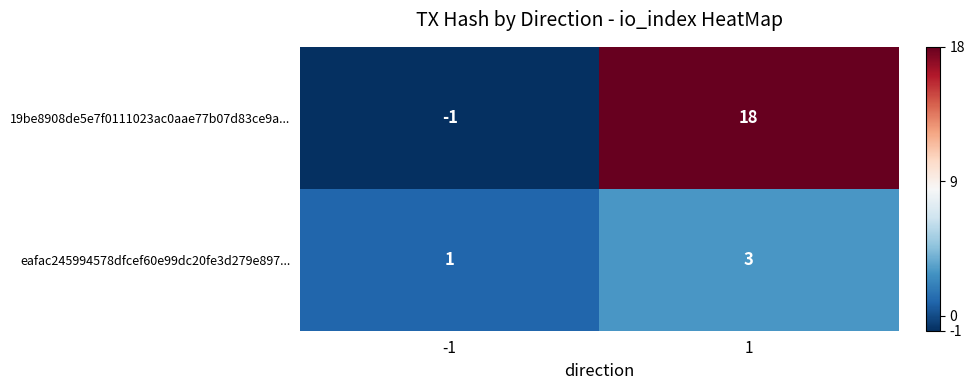

Is it true that eafac245994578dfcef60e99dc20fe3d279e897... equals 5 at 1?

False